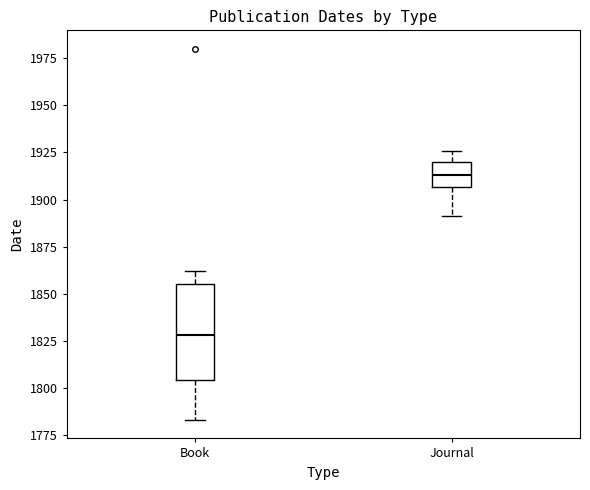

Which box has the highest median line?

Journal